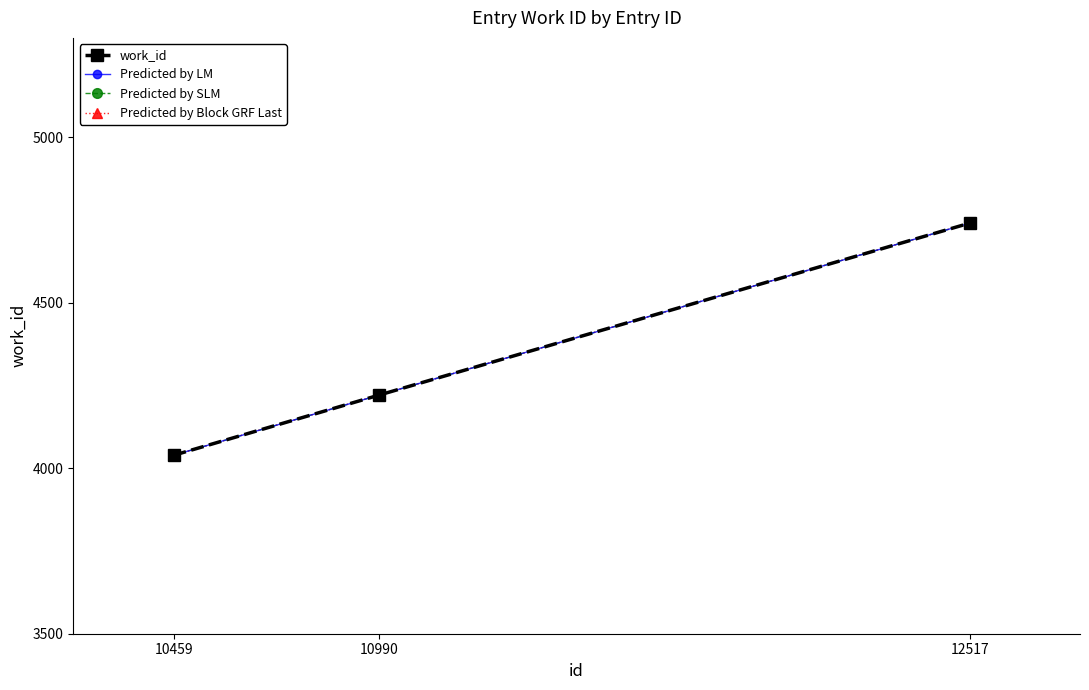

Is this an area chart (filled region under the line)?

No